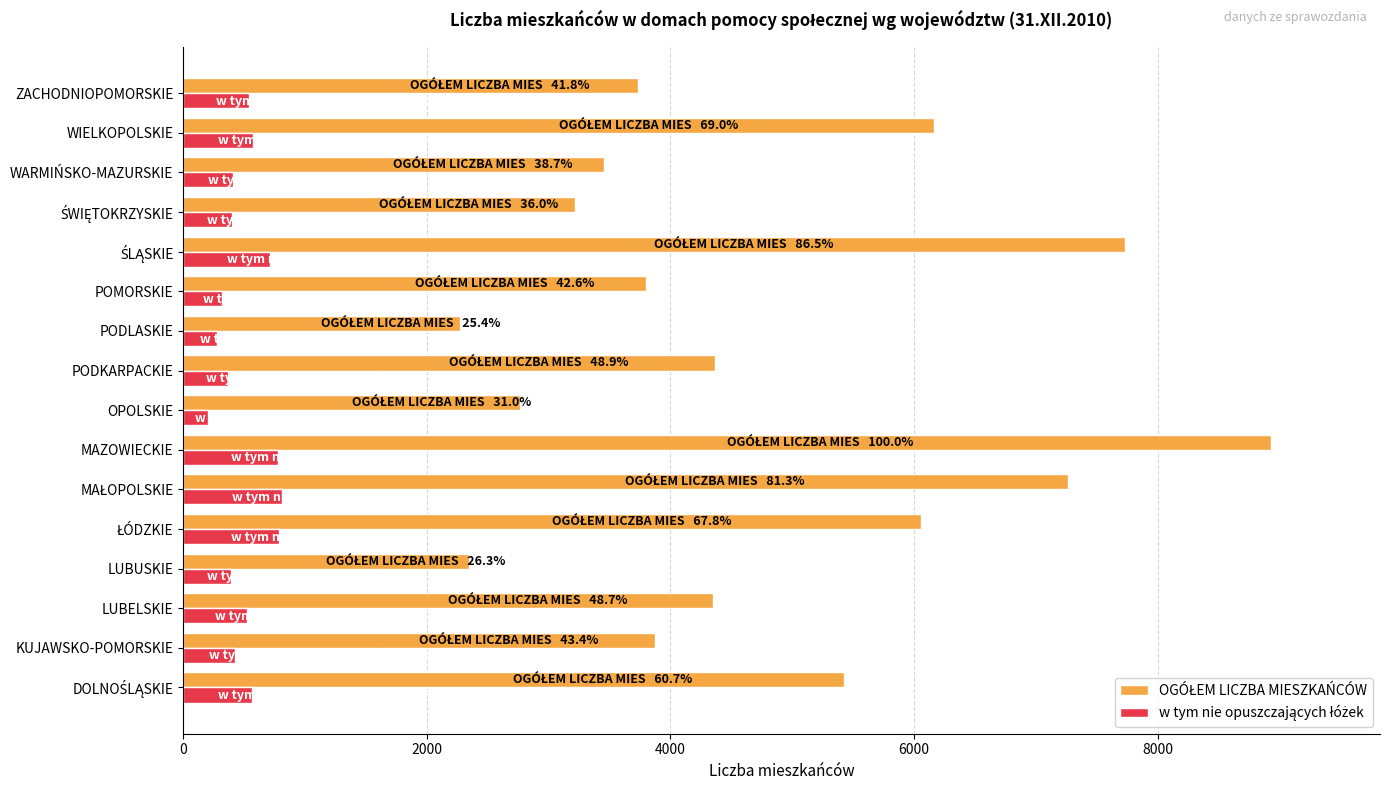

What is the maximum value shown in the chart?

8930